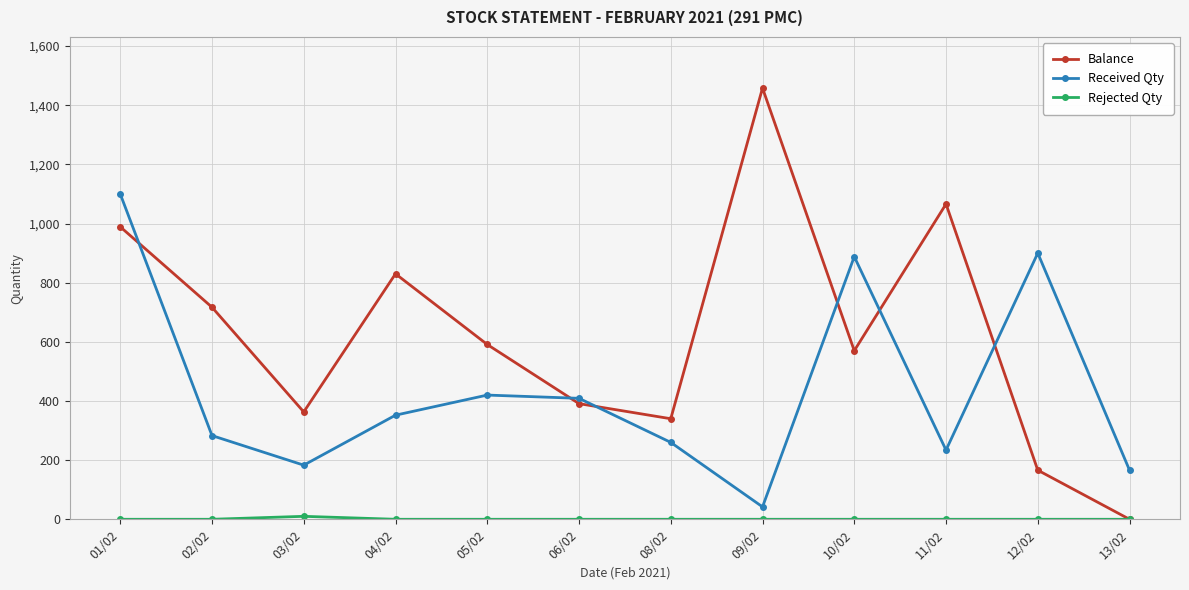

What is the maximum value for Received Qty?

1100